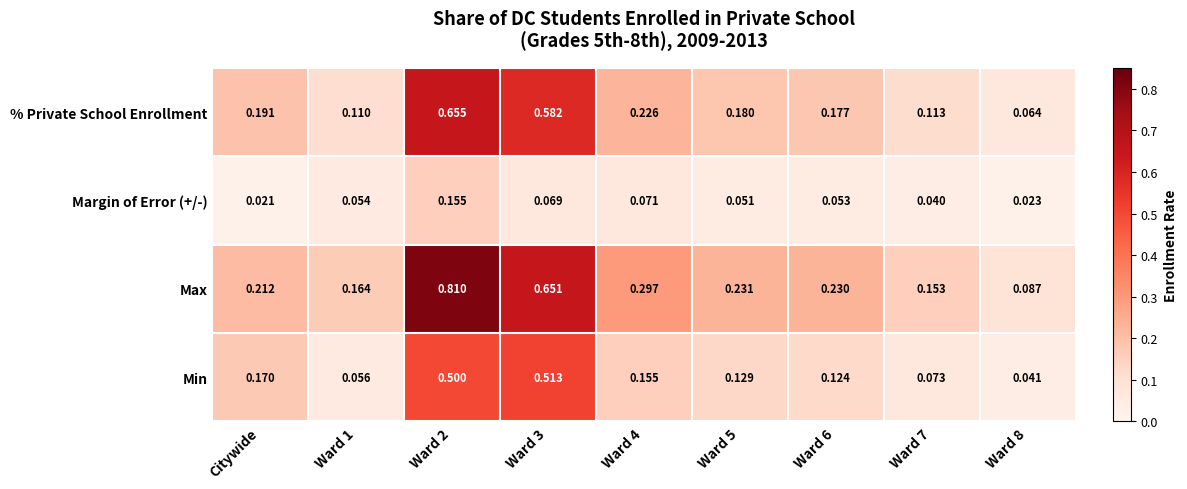

Rank the series by their average value, from highest to lowest.

Max, % Private School Enrollment, Min, Margin of Error (+/-)